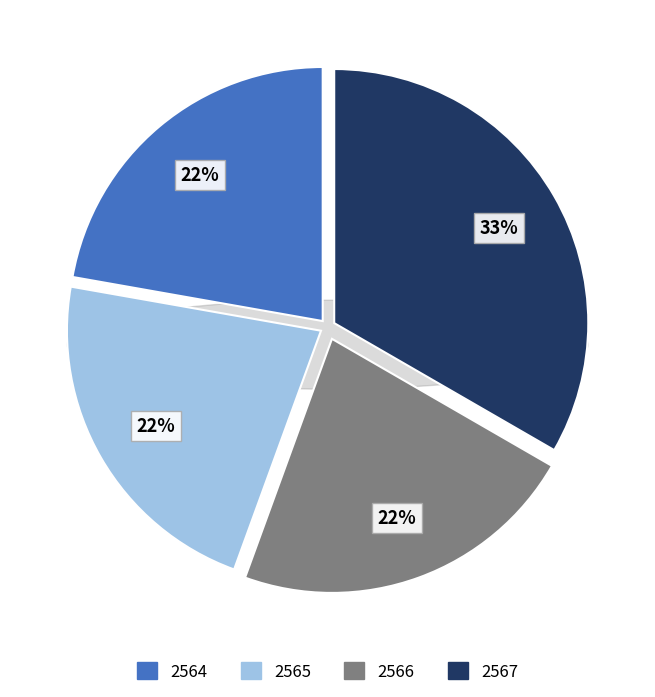

How many slices are in this pie chart?

4